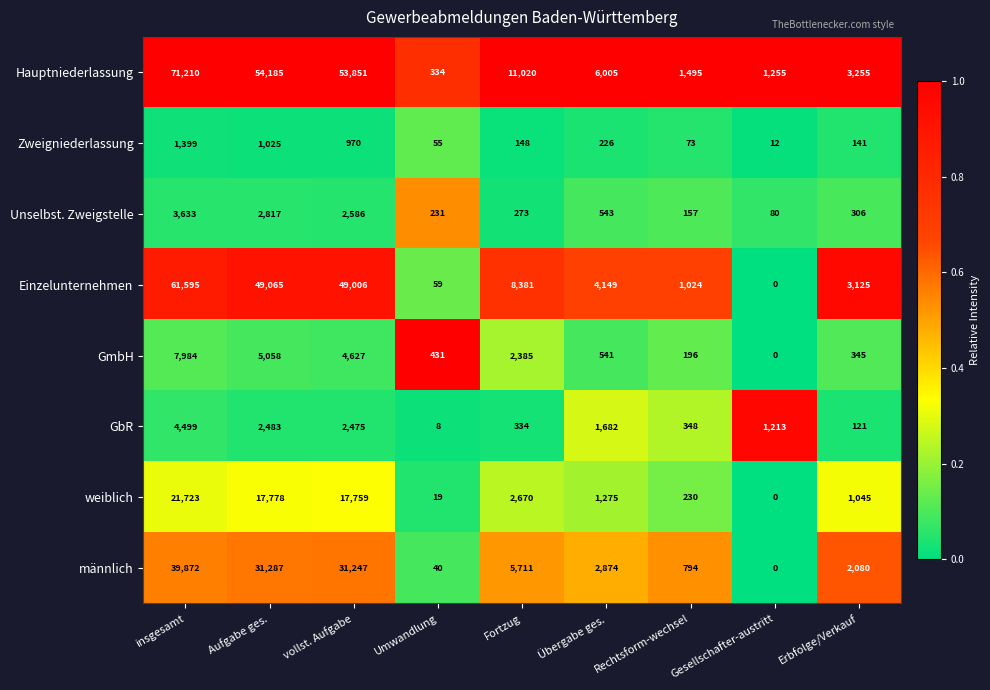

The value of Hauptniederlassung at Umwandlung is 334. True or false?

True